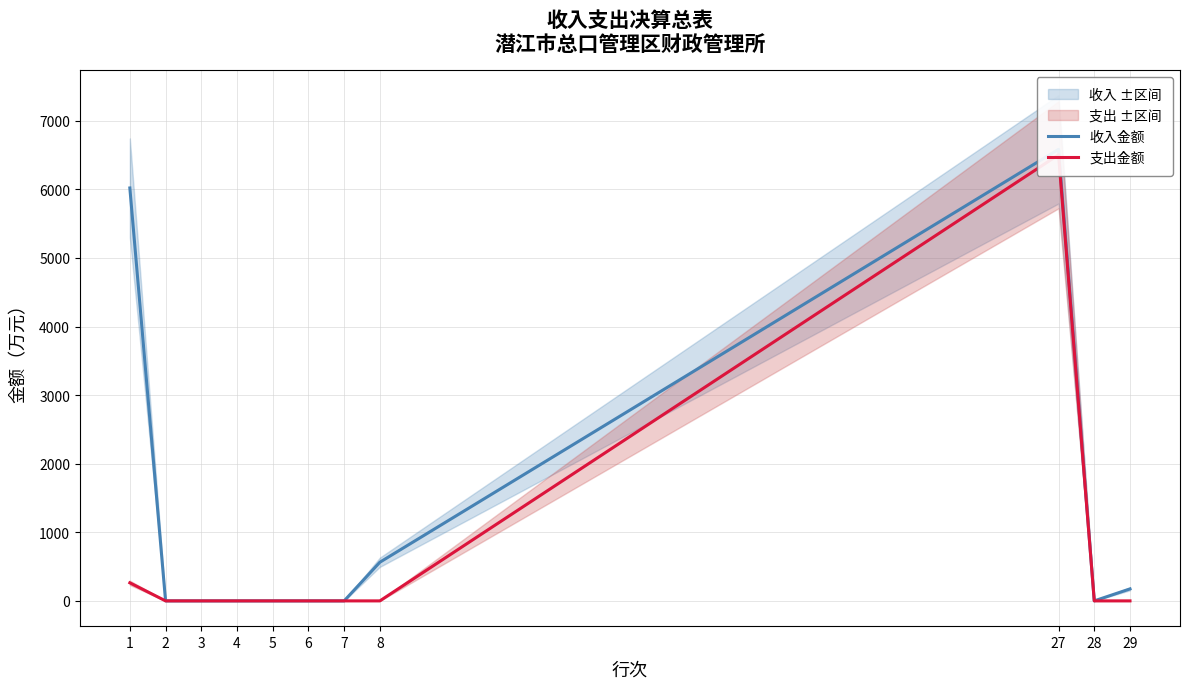

List the labels in order of 支出金额 value, smallest first.

2, 3, 4, 5, 6, 7, 8, 28, 29, 1, 27